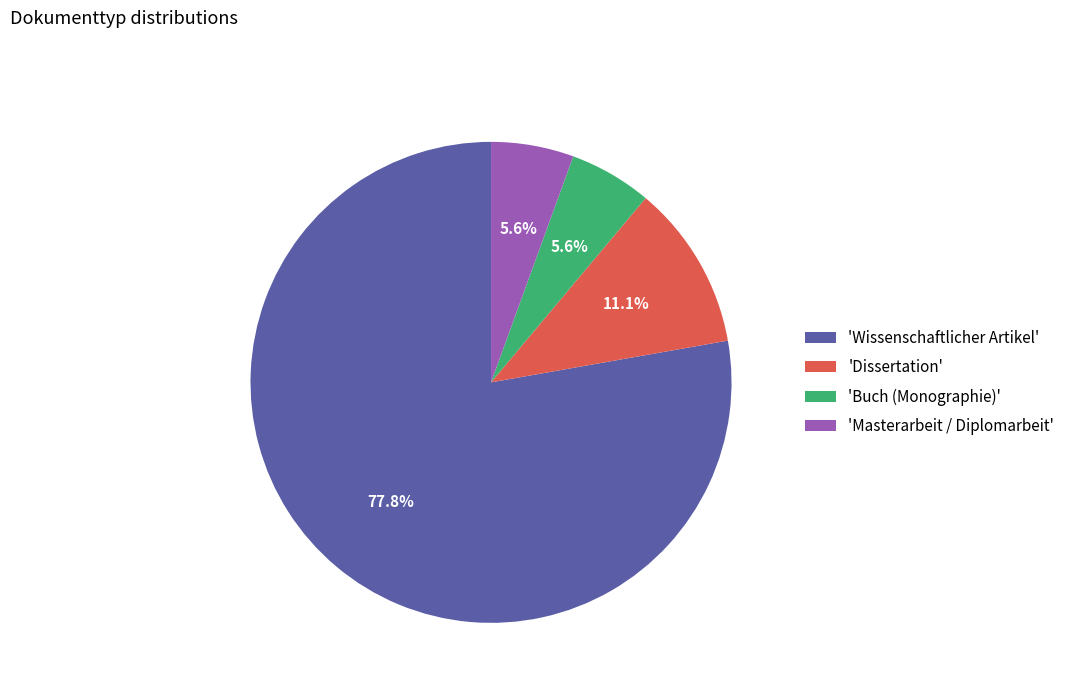

Does any single category account for the majority?

Yes